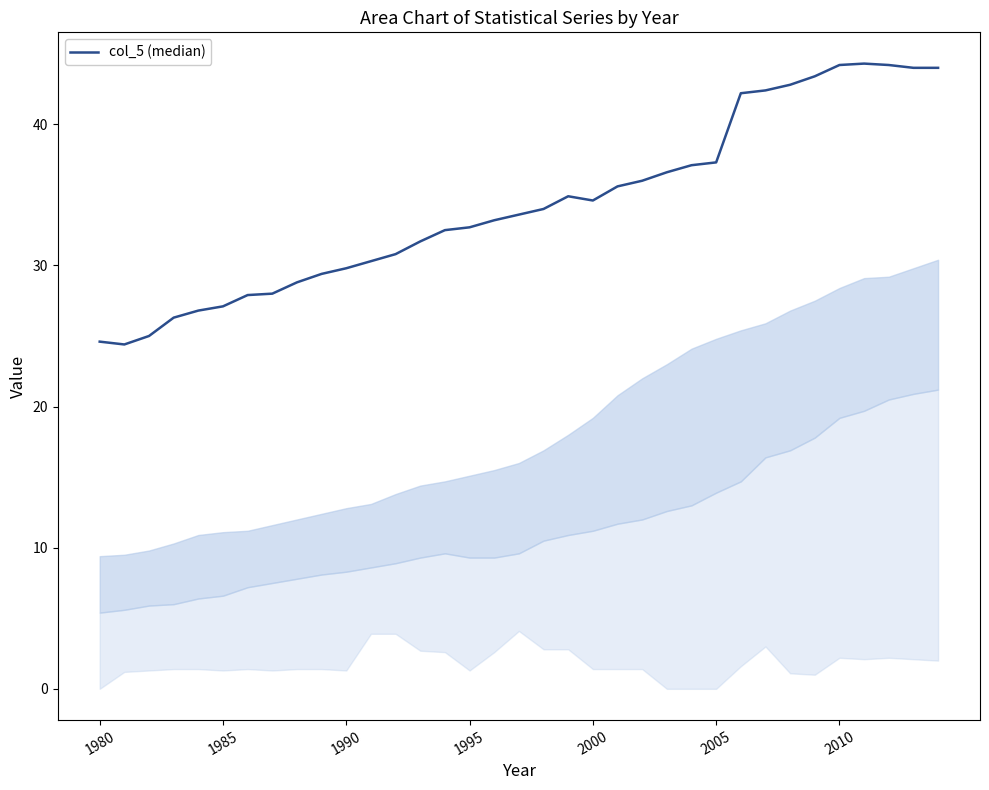

What is the minimum value shown in the chart?

24.4